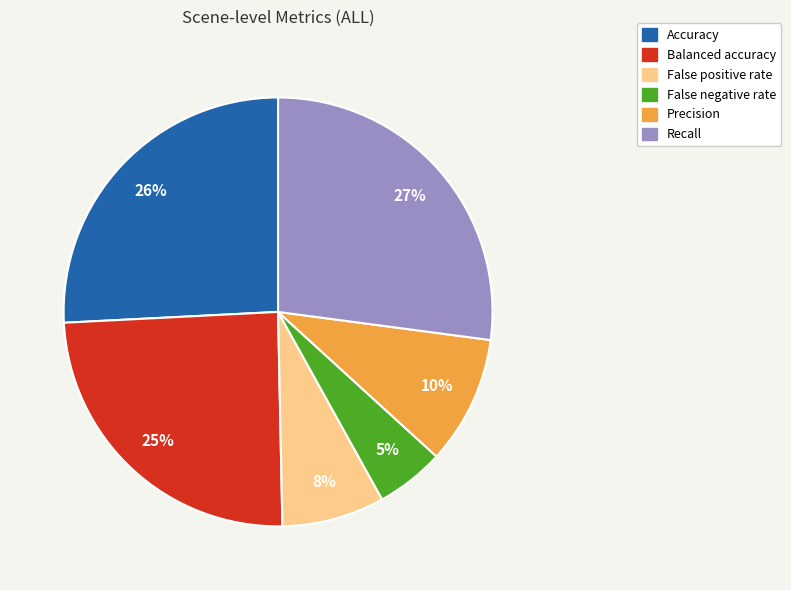

Does any single category account for the majority?

No